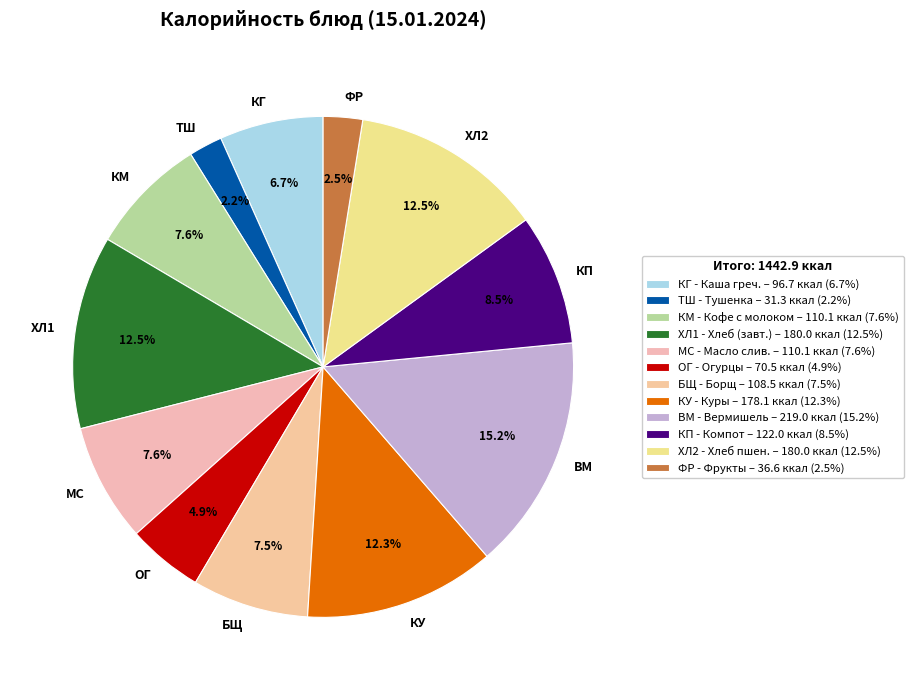

Between БЩ and ВМ, which is larger?

ВМ